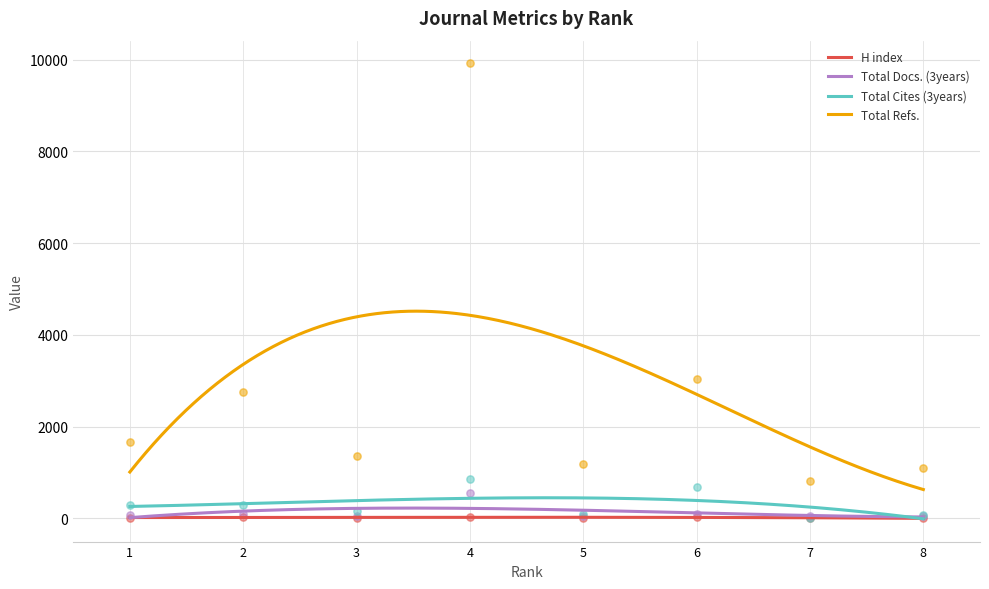

Which series reaches the maximum Y coordinate?

Total Refs.